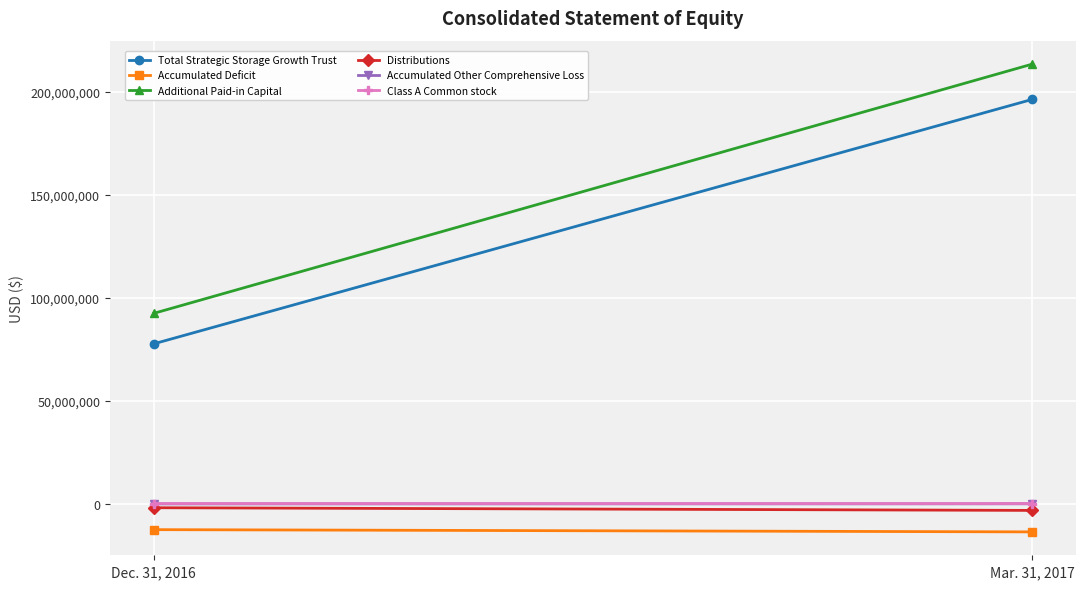

At which category is the sum across all series the highest?

Mar. 31, 2017